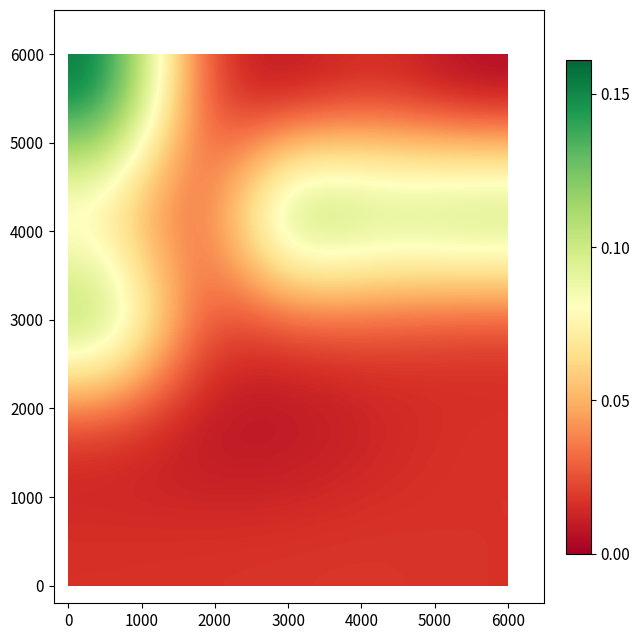

At how many categories does at least one series exceed 0?

5